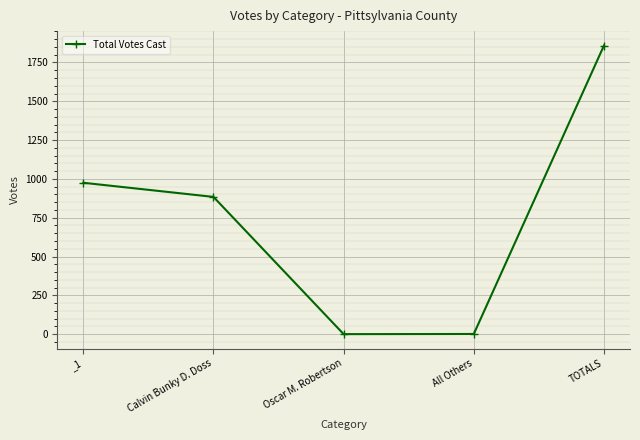

What is the greatest value displayed?

1859